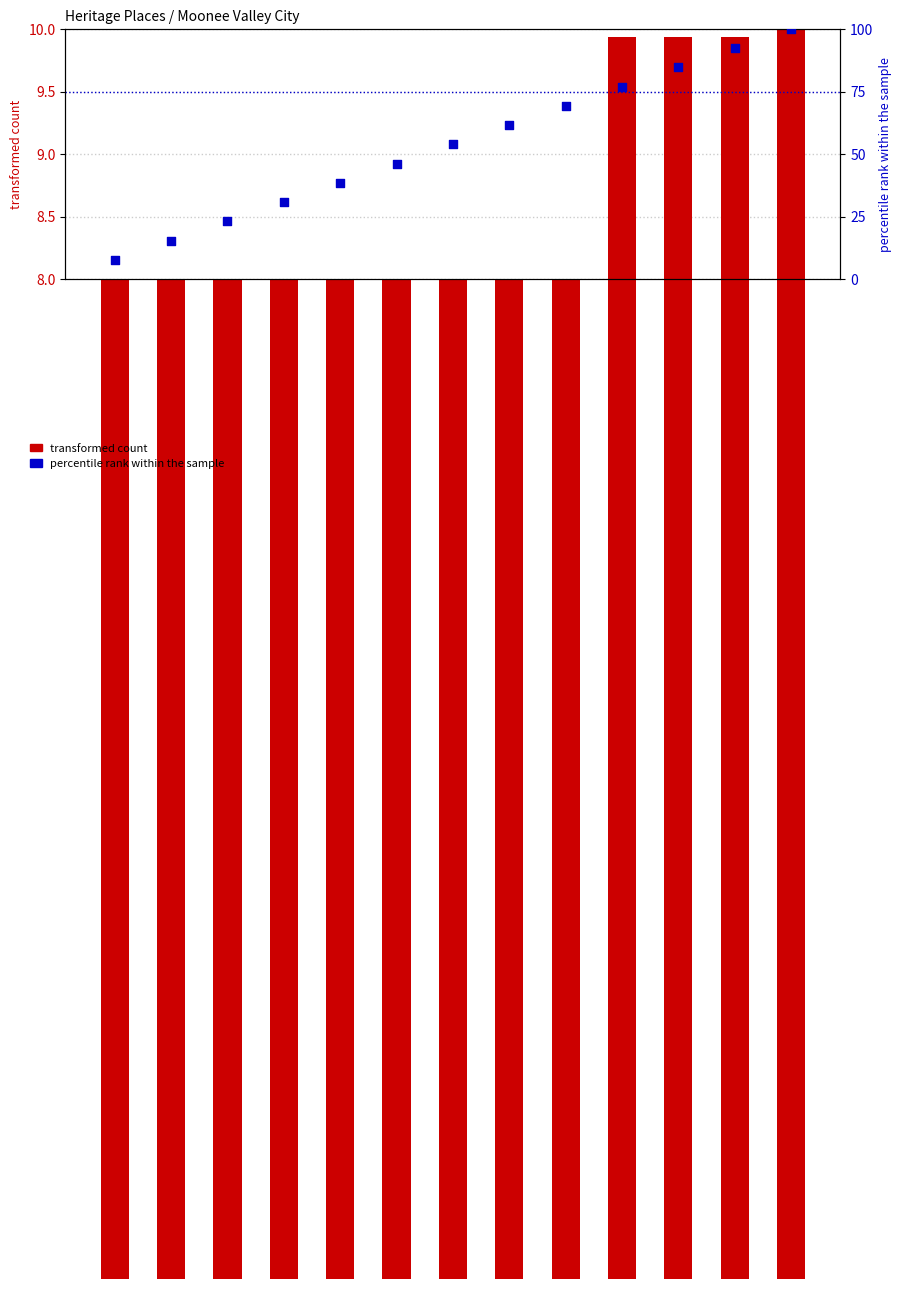

Which series has the largest total across all categories?

percentile rank within the sample